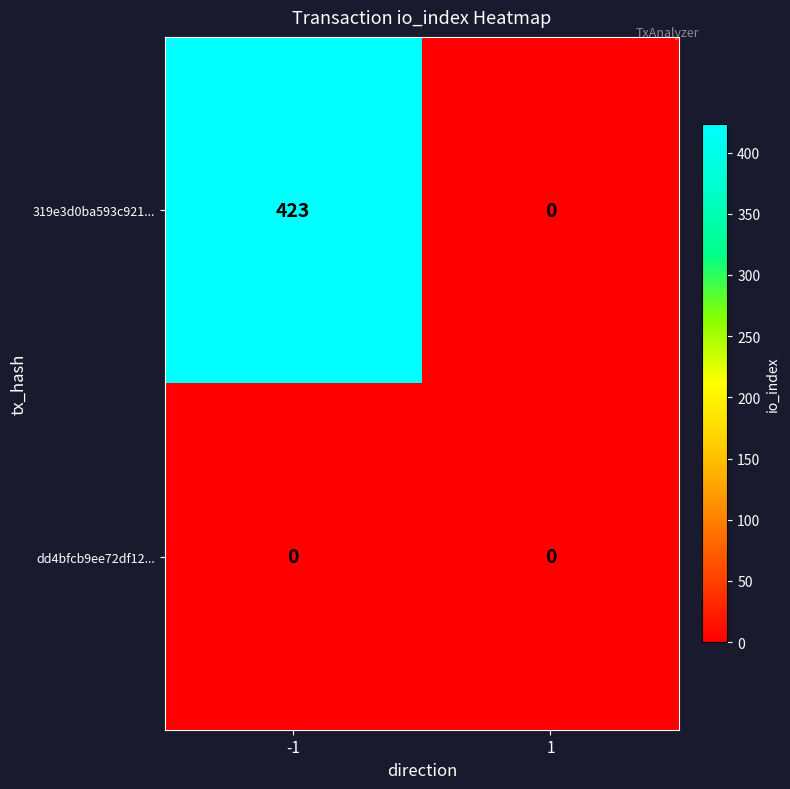

Rank the series by their average value, from highest to lowest.

319e3d0ba593c921..., dd4bfcb9ee72df12...